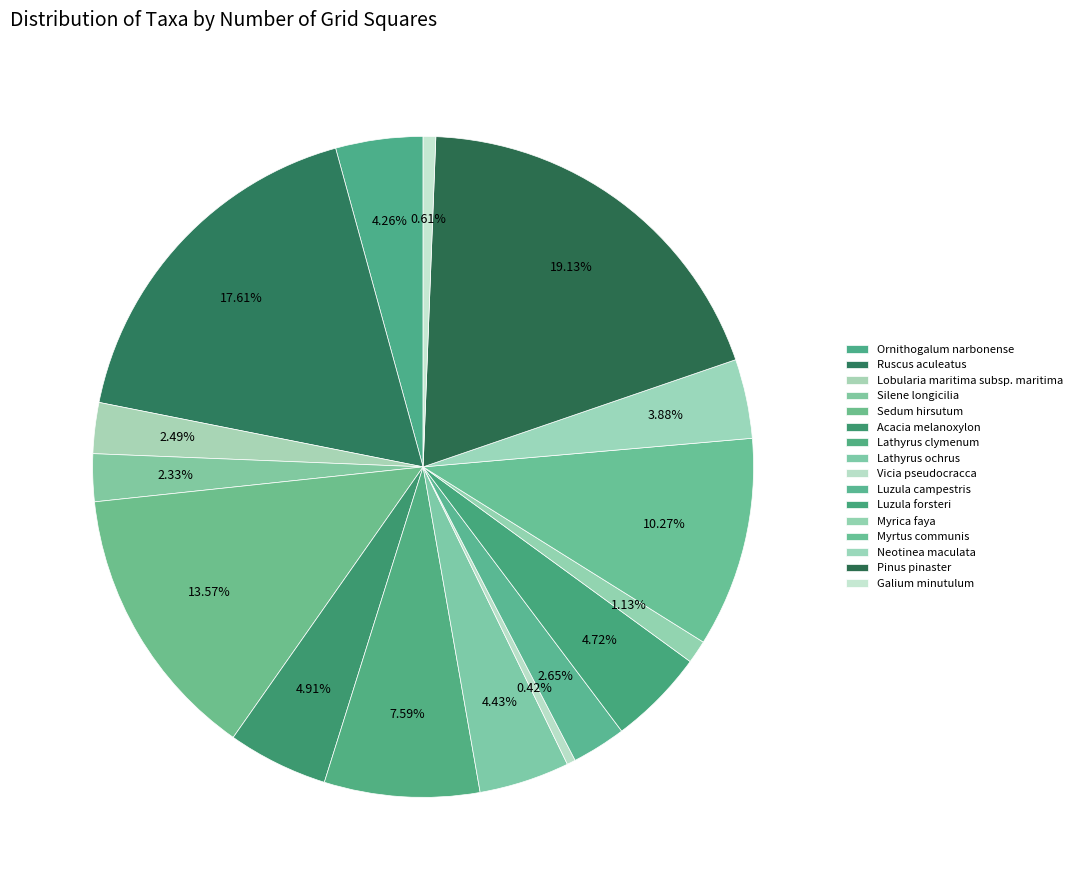

The Vicia pseudocracca slice represents 1% of the pie. True or false?

False